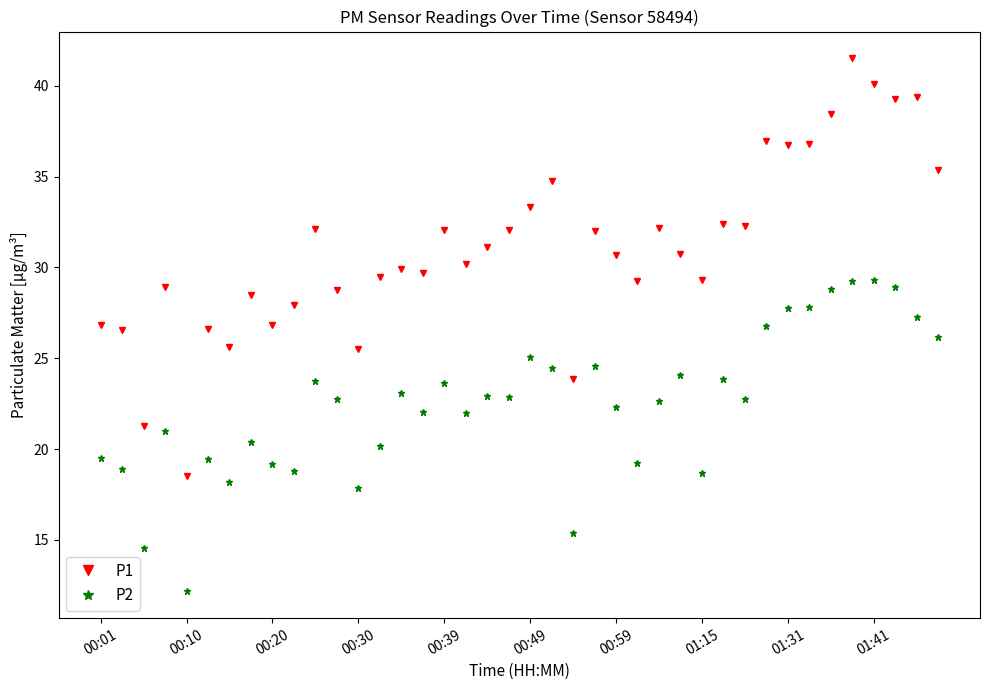

Which series has the widest spread of values?

P1